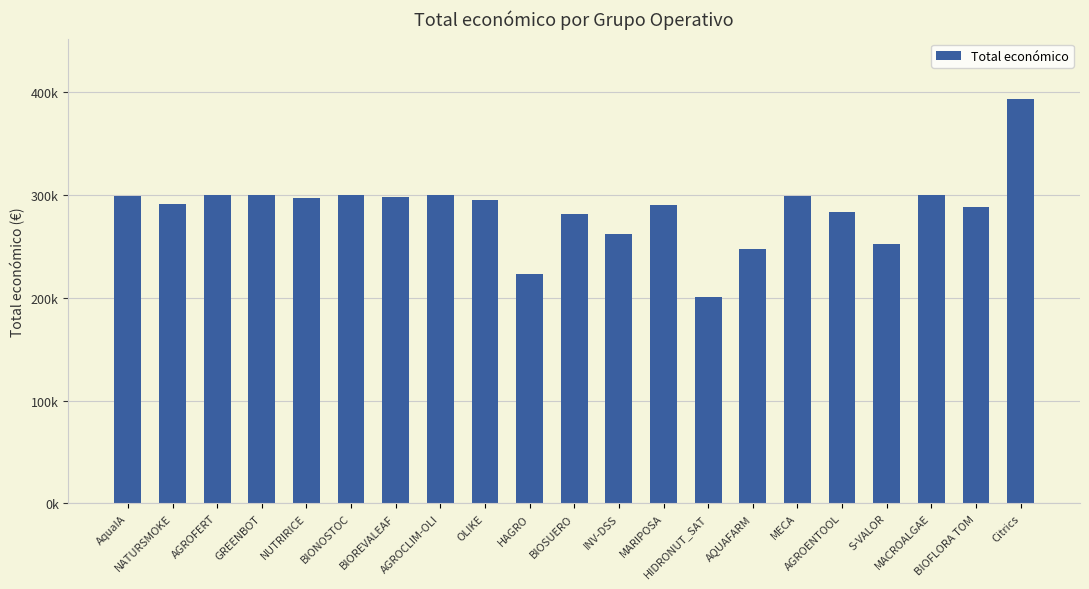

True or false: the data shows 299667 at AGROFERT.

True